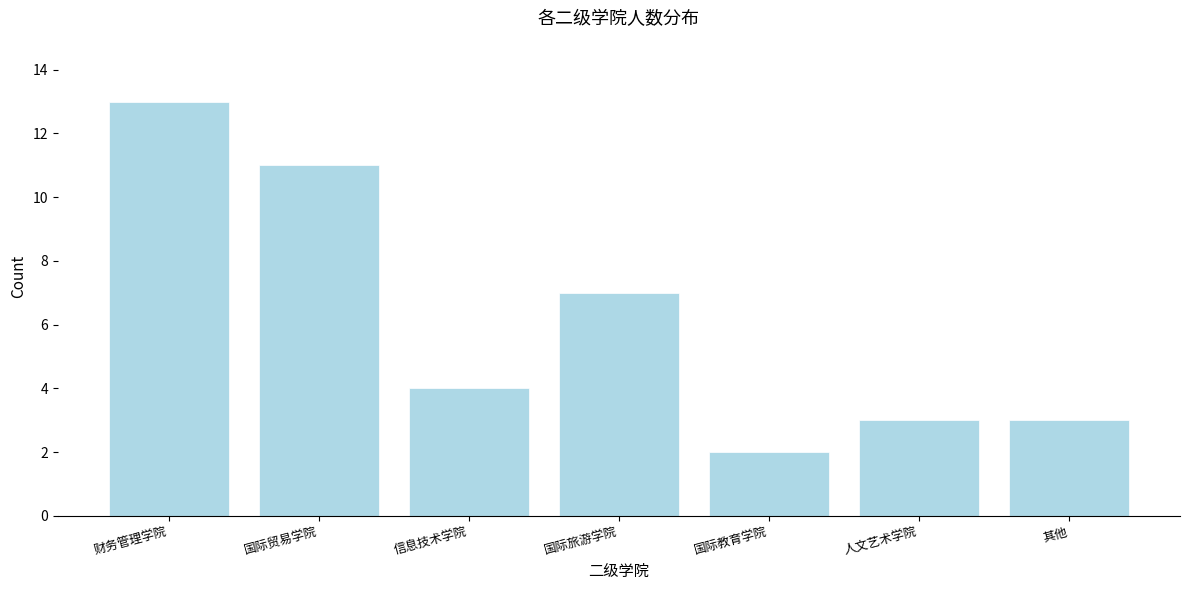

Reading left to right, list all the values displayed in this chart.

13	11	4	7	2	3	3